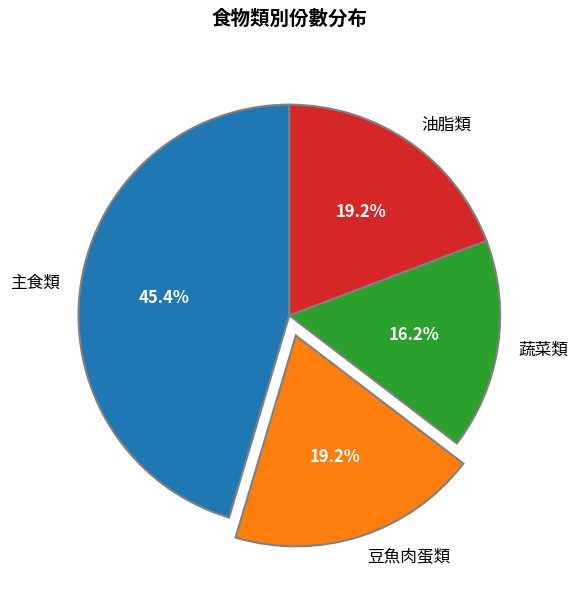

Which category has the smallest portion of the pie?

蔬菜類